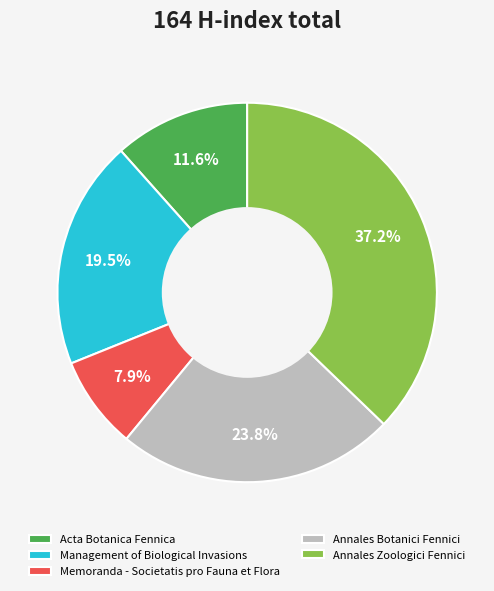

How many segments does this pie chart have?

5